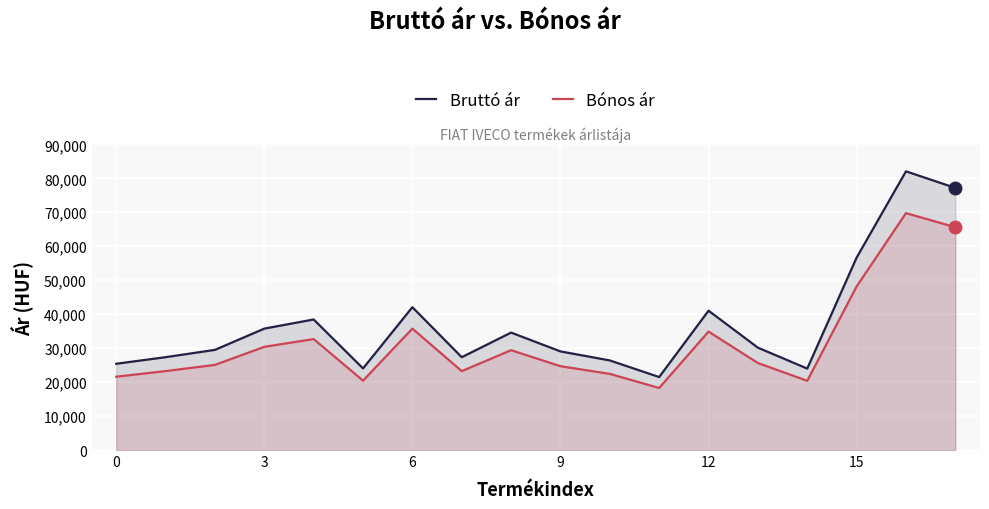

What is the smallest value displayed?

18266.5